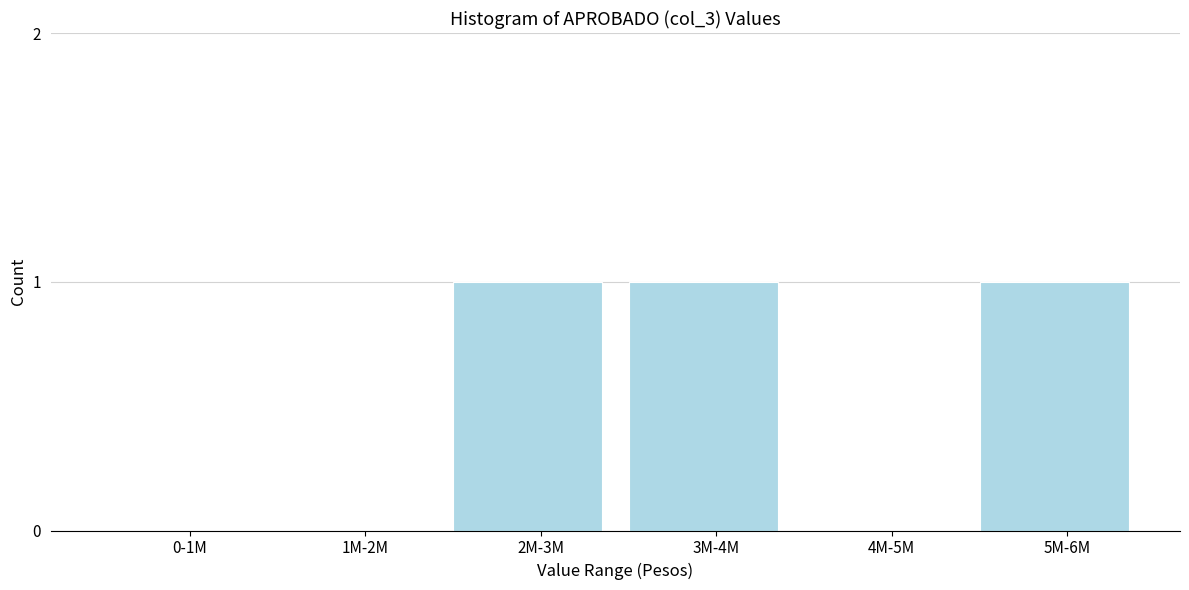

Reading left to right, what are all the values shown in this chart?

0-1M=0	1M-2M=0	2M-3M=1	3M-4M=1	4M-5M=0	5M-6M=1